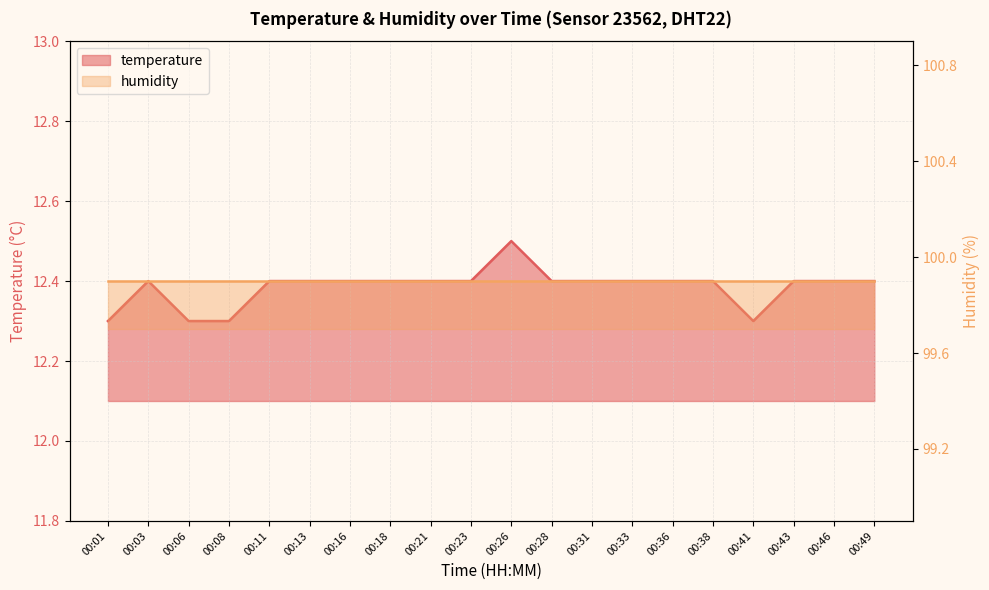

Rank the categories by value from highest to lowest.

00:26, 00:03, 00:11, 00:13, 00:16, 00:18, 00:21, 00:23, 00:28, 00:31, 00:33, 00:36, 00:38, 00:43, 00:46, 00:49, 00:01, 00:06, 00:08, 00:41